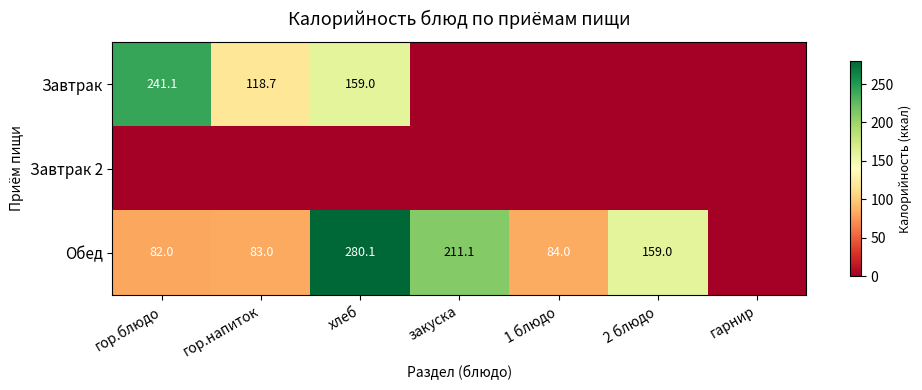

Is it true that Обед equals 82.0 at гор.блюдо?

True